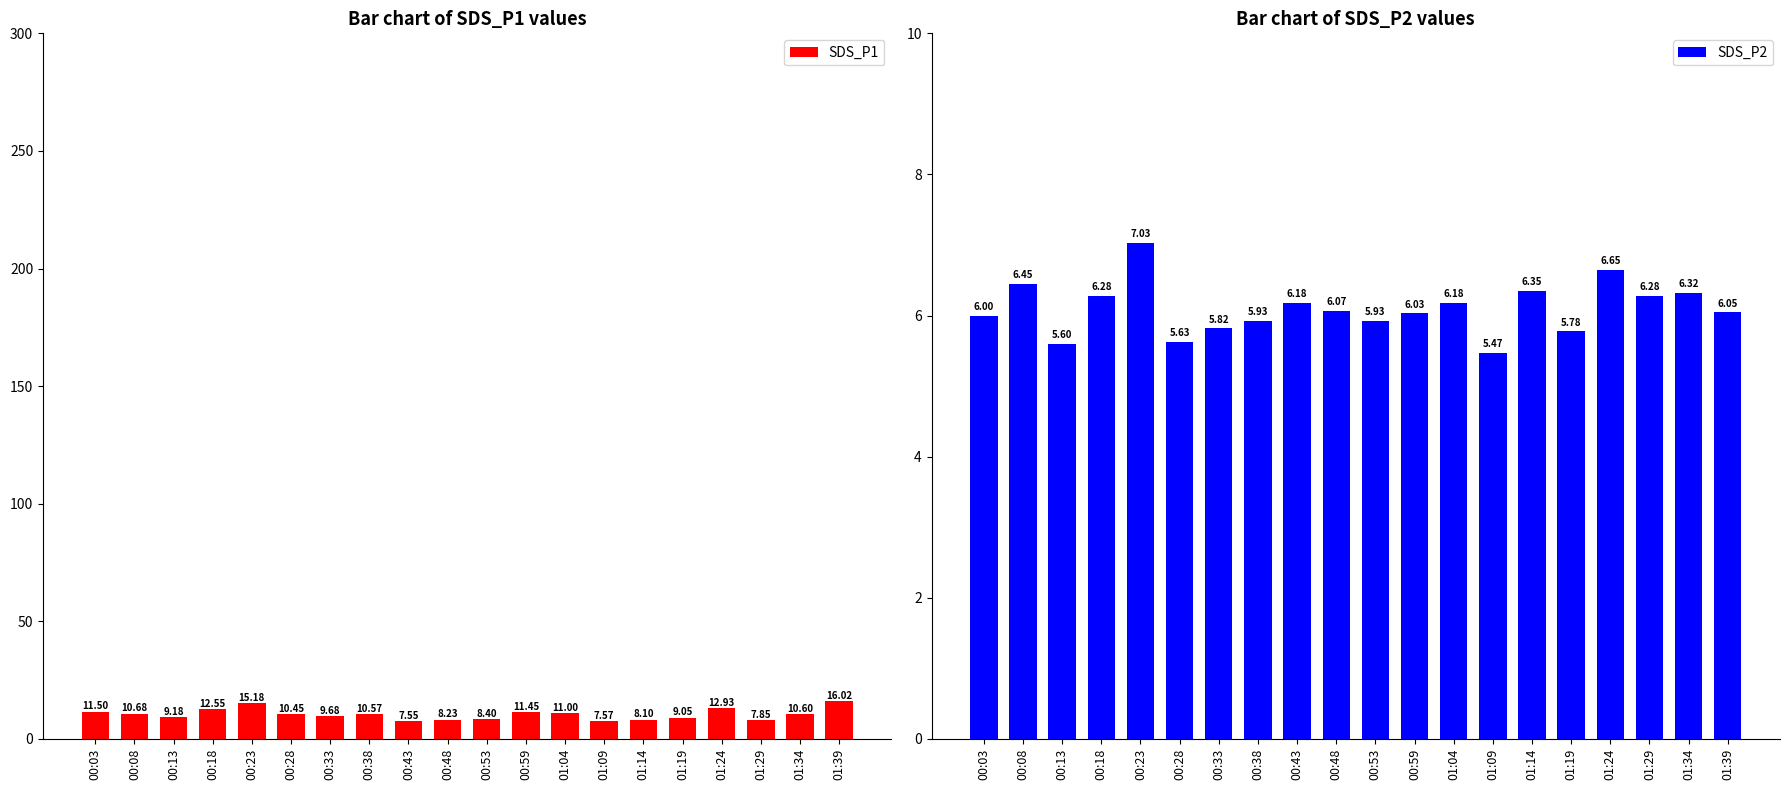

At which category is the sum across all series the highest?

00:23